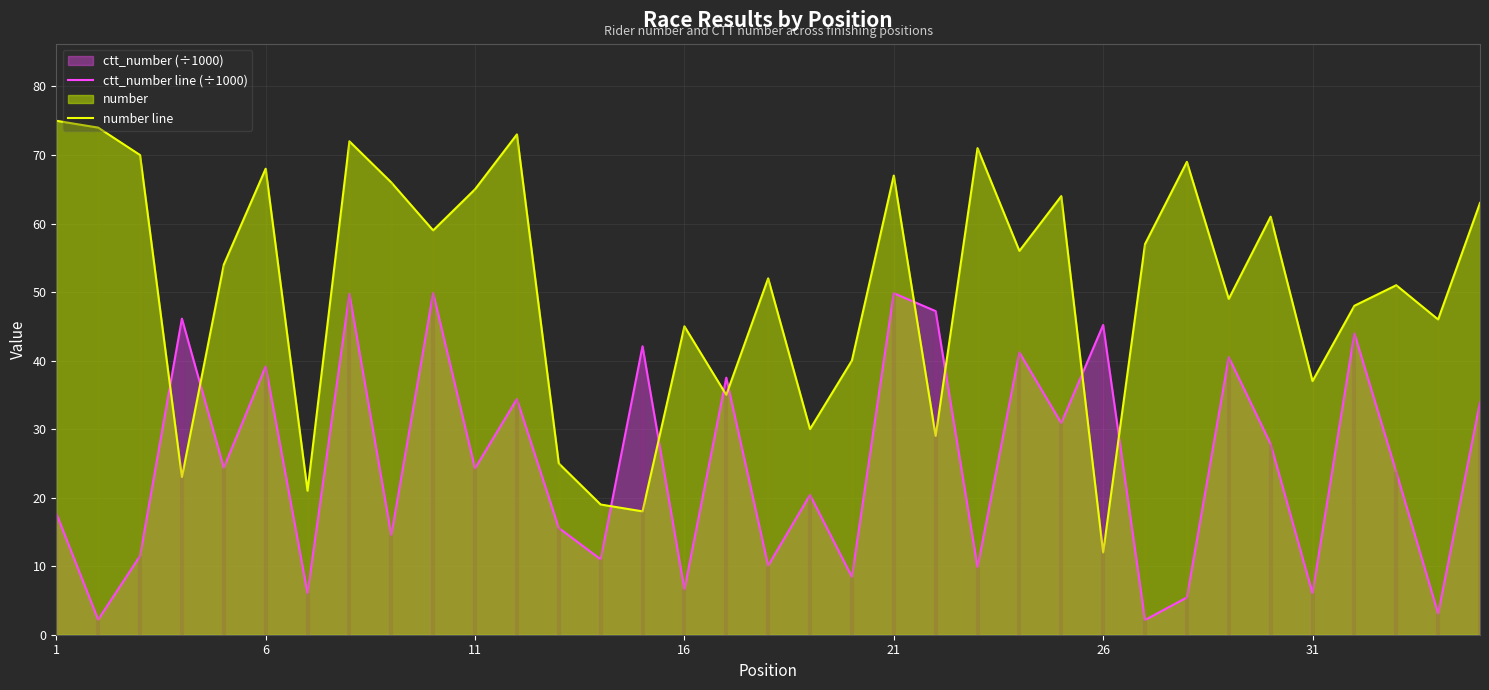

What is the lowest value of the number line series?

12.0